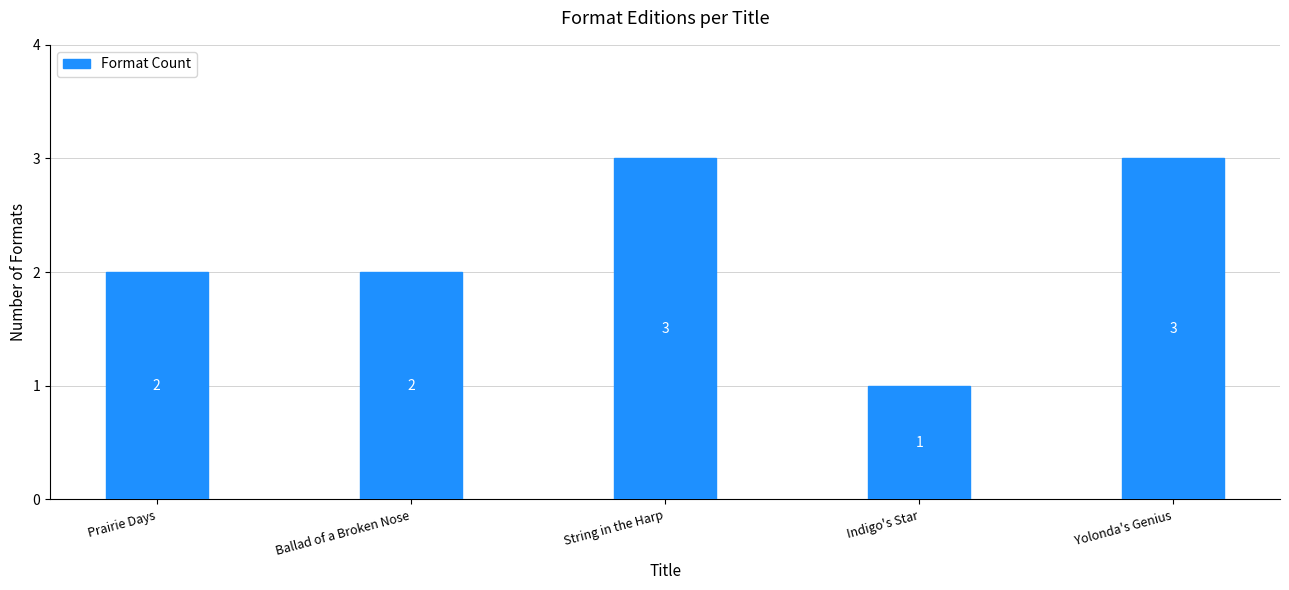

What is the change in value from Ballad of a Broken Nose to Indigo's Star?

-1